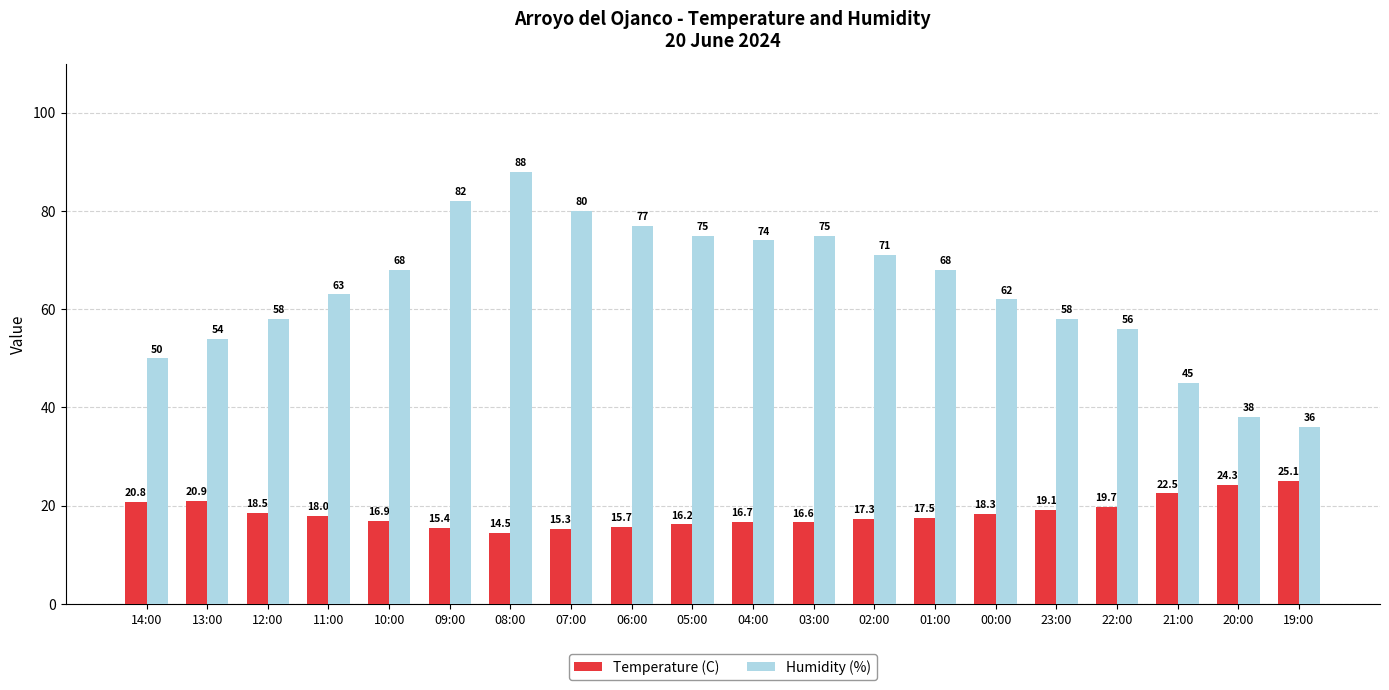

Reading right to left, transcribe all the data shown in this chart.

Temperature (C): 19:00=25.1	20:00=24.3	21:00=22.5	22:00=19.7	23:00=19.1	00:00=18.3	01:00=17.5	02:00=17.3	03:00=16.6	04:00=16.7	05:00=16.2	06:00=15.7	07:00=15.3	08:00=14.5	09:00=15.4	10:00=16.9	11:00=18.0	12:00=18.5	13:00=20.9	14:00=20.8
Humidity (%): 19:00=36.0	20:00=38.0	21:00=45.0	22:00=56.0	23:00=58.0	00:00=62.0	01:00=68.0	02:00=71.0	03:00=75.0	04:00=74.0	05:00=75.0	06:00=77.0	07:00=80.0	08:00=88.0	09:00=82.0	10:00=68.0	11:00=63.0	12:00=58.0	13:00=54.0	14:00=50.0